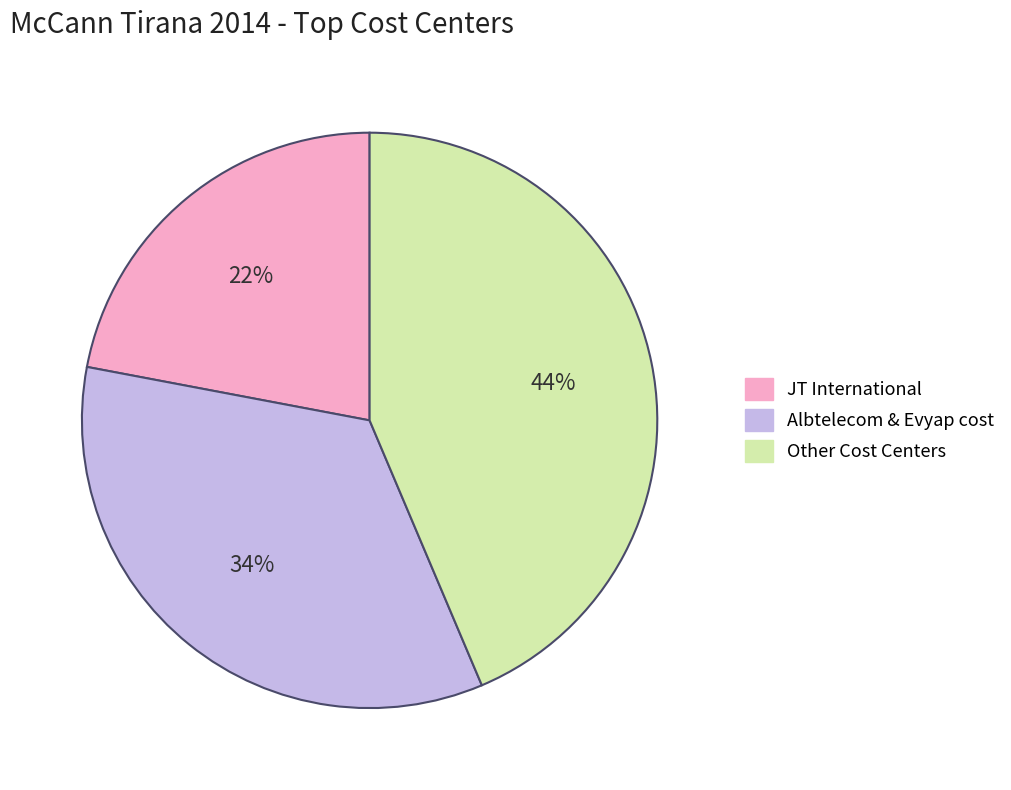

How many segments does this pie chart have?

3